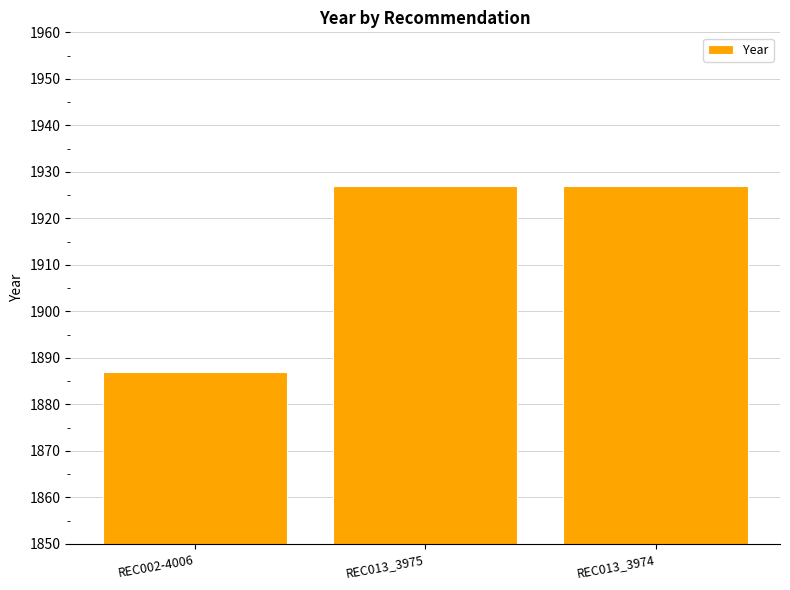

What is the sum of all values?

5741